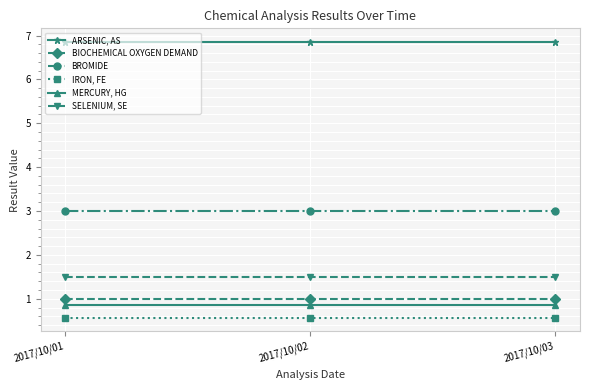

What is the lowest value of the MERCURY, HG series?

0.8